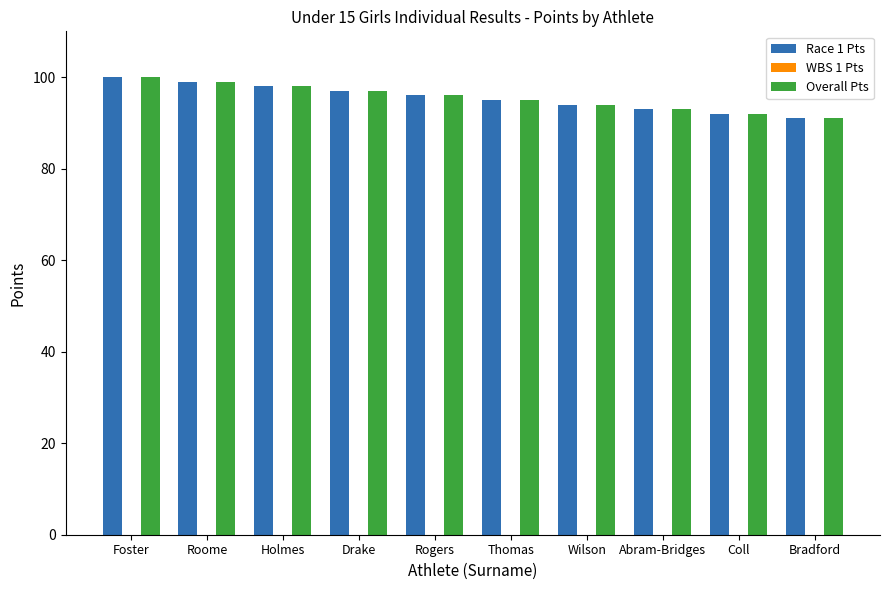

What is the difference between the maximum and minimum values in the Race 1 Pts series?

9